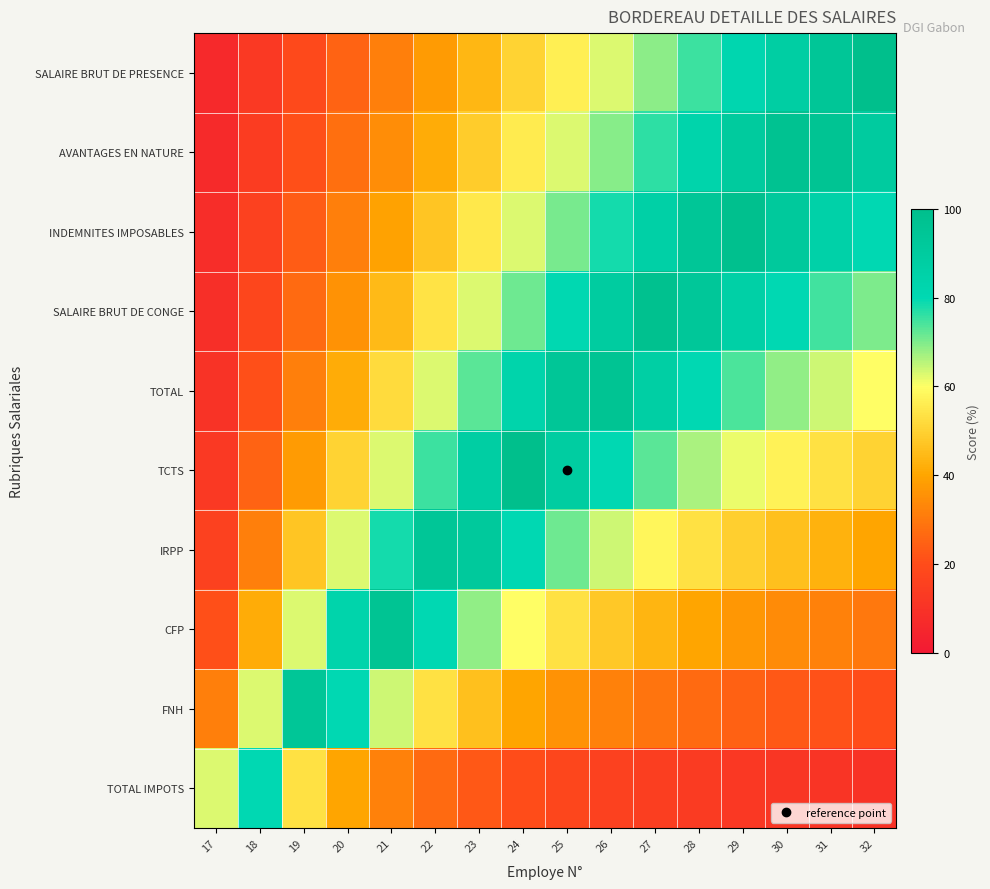

Which has a higher value, 18 or 28?

28